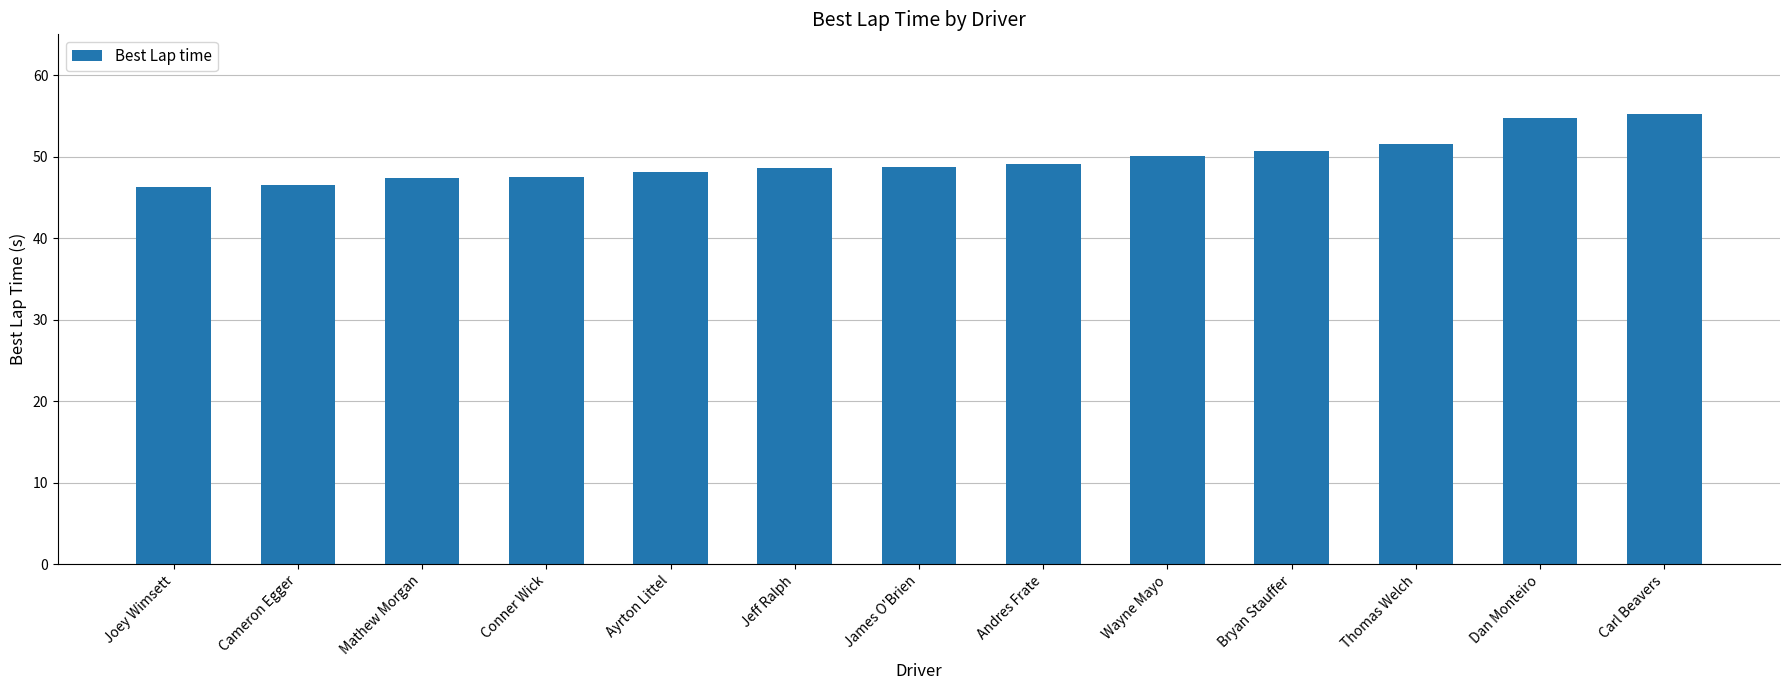

The value at Jeff Ralph is 48.6. True or false?

True